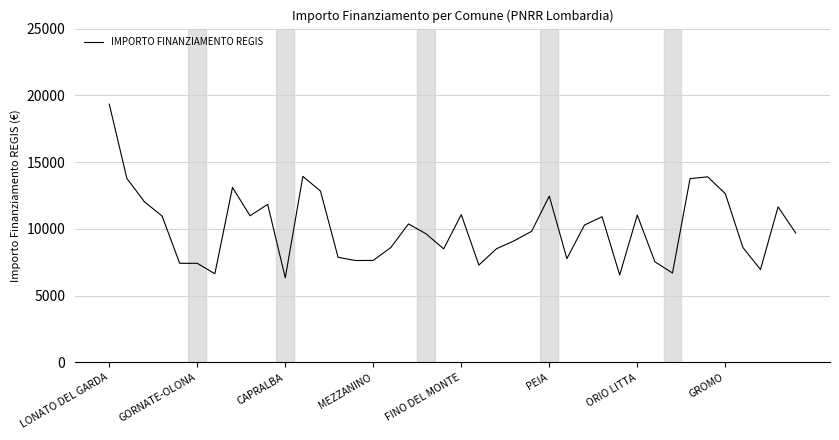

What is the difference between the maximum and minimum values?

13003.6